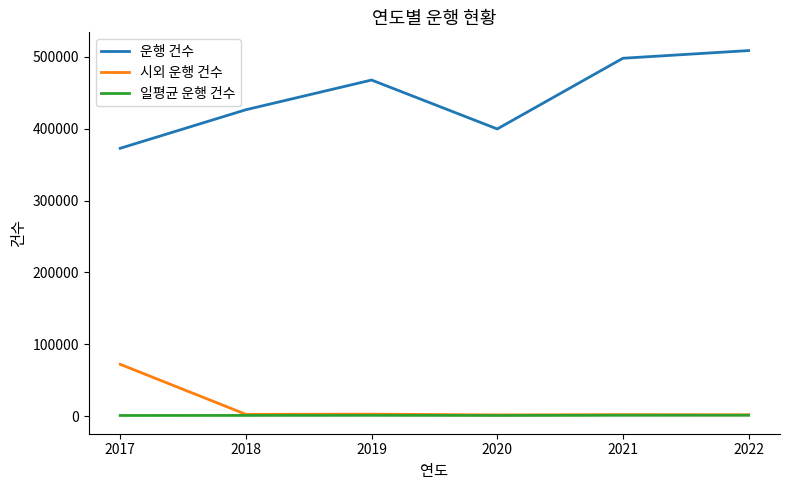

True or false: 시외 운행 건수 and 운행 건수 cross at least once.

False